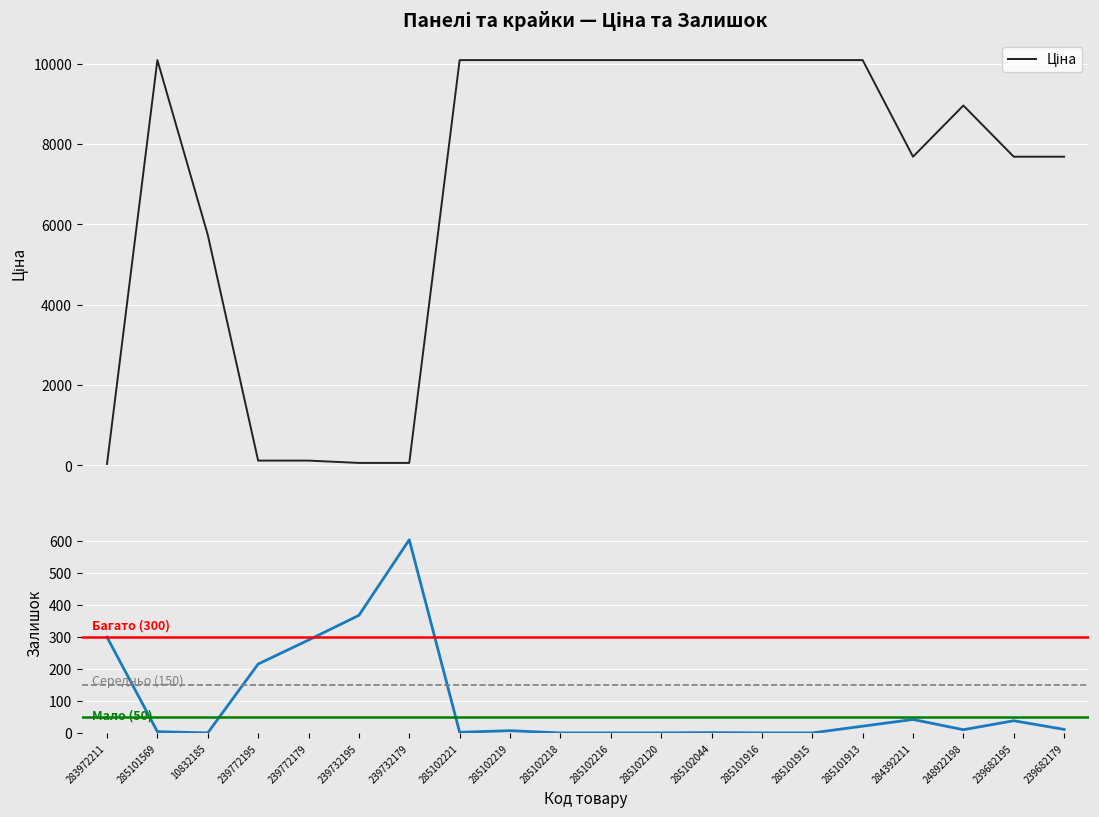

Is this an area chart (filled region under the line)?

No